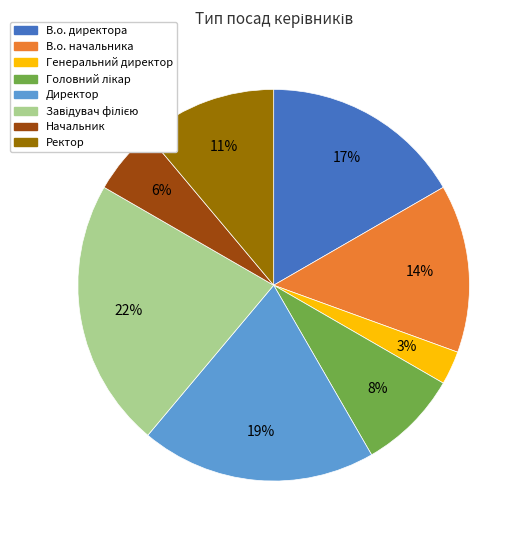

Which slice is the smallest?

Генеральний директор